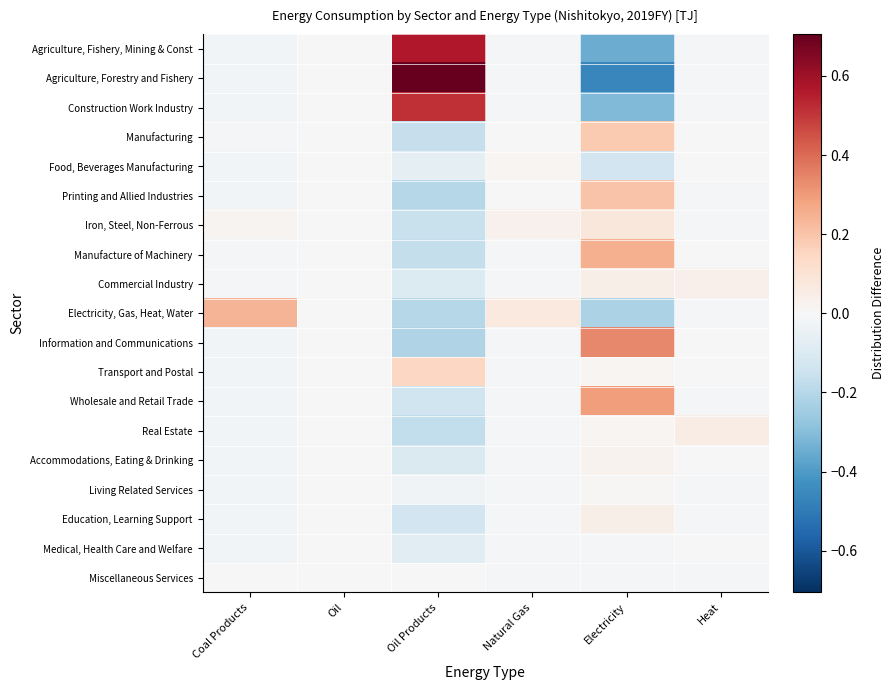

Reading left to right, extract all data points from this chart.

Agriculture, Fishery, Mining & Const: Coal Products=-0.0	Oil=-0.0	Oil Products=0.6	Natural Gas=-0.0	Electricity=-0.4	Heat=-0.0
Agriculture, Forestry and Fishery: Coal Products=-0.0	Oil=-0.0	Oil Products=0.7	Natural Gas=-0.0	Electricity=-0.5	Heat=-0.0
Construction Work Industry: Coal Products=-0.0	Oil=-0.0	Oil Products=0.5	Natural Gas=-0.0	Electricity=-0.3	Heat=-0.0
Manufacturing: Coal Products=-0.0	Oil=-0.0	Oil Products=-0.2	Natural Gas=-0.0	Electricity=0.2	Heat=-0.0
Food, Beverages Manufacturing: Coal Products=-0.0	Oil=-0.0	Oil Products=-0.1	Natural Gas=0.0	Electricity=-0.1	Heat=0.0
Printing and Allied Industries: Coal Products=-0.0	Oil=-0.0	Oil Products=-0.2	Natural Gas=-0.0	Electricity=0.2	Heat=-0.0
Iron, Steel, Non-Ferrous: Coal Products=0.0	Oil=-0.0	Oil Products=-0.2	Natural Gas=0.0	Electricity=0.1	Heat=-0.0
Manufacture of Machinery: Coal Products=-0.0	Oil=-0.0	Oil Products=-0.2	Natural Gas=-0.0	Electricity=0.3	Heat=-0.0
Commercial Industry: Coal Products=-0.0	Oil=-0.0	Oil Products=-0.1	Natural Gas=-0.0	Electricity=0.0	Heat=0.0
Electricity, Gas, Heat, Water: Coal Products=0.2	Oil=-0.0	Oil Products=-0.2	Natural Gas=0.1	Electricity=-0.2	Heat=-0.0
Information and Communications: Coal Products=-0.0	Oil=-0.0	Oil Products=-0.2	Natural Gas=-0.0	Electricity=0.3	Heat=-0.0
Transport and Postal: Coal Products=-0.0	Oil=0.0	Oil Products=0.1	Natural Gas=-0.0	Electricity=0.0	Heat=0.0
Wholesale and Retail Trade: Coal Products=-0.0	Oil=-0.0	Oil Products=-0.1	Natural Gas=-0.0	Electricity=0.3	Heat=-0.0
Real Estate: Coal Products=-0.0	Oil=-0.0	Oil Products=-0.2	Natural Gas=-0.0	Electricity=0.0	Heat=0.1
Accommodations, Eating & Drinking: Coal Products=-0.0	Oil=-0.0	Oil Products=-0.1	Natural Gas=-0.0	Electricity=0.0	Heat=0.0
Living Related Services: Coal Products=-0.0	Oil=-0.0	Oil Products=-0.0	Natural Gas=-0.0	Electricity=0.0	Heat=-0.0
Education, Learning Support: Coal Products=-0.0	Oil=-0.0	Oil Products=-0.1	Natural Gas=-0.0	Electricity=0.0	Heat=-0.0
Medical, Health Care and Welfare: Coal Products=-0.0	Oil=-0.0	Oil Products=-0.1	Natural Gas=-0.0	Electricity=-0.0	Heat=-0.0
Miscellaneous Services: Coal Products=0.0	Oil=-0.0	Oil Products=-0.0	Natural Gas=-0.0	Electricity=-0.0	Heat=-0.0